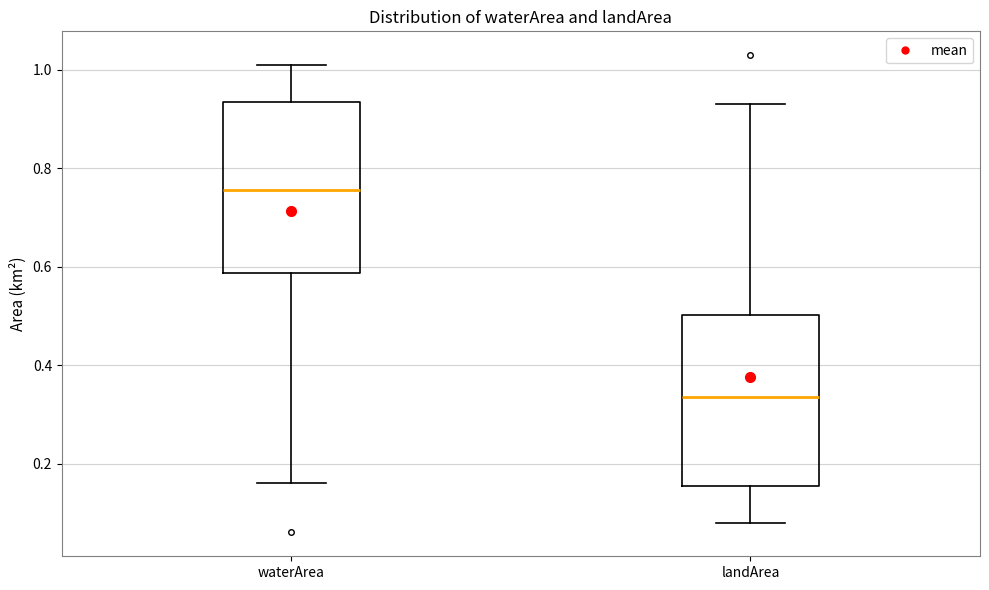

Where does the median line of the box for waterArea sit on the y-axis? The values are not printed on the chart, so give them approximately, as read against the axis.

0.76